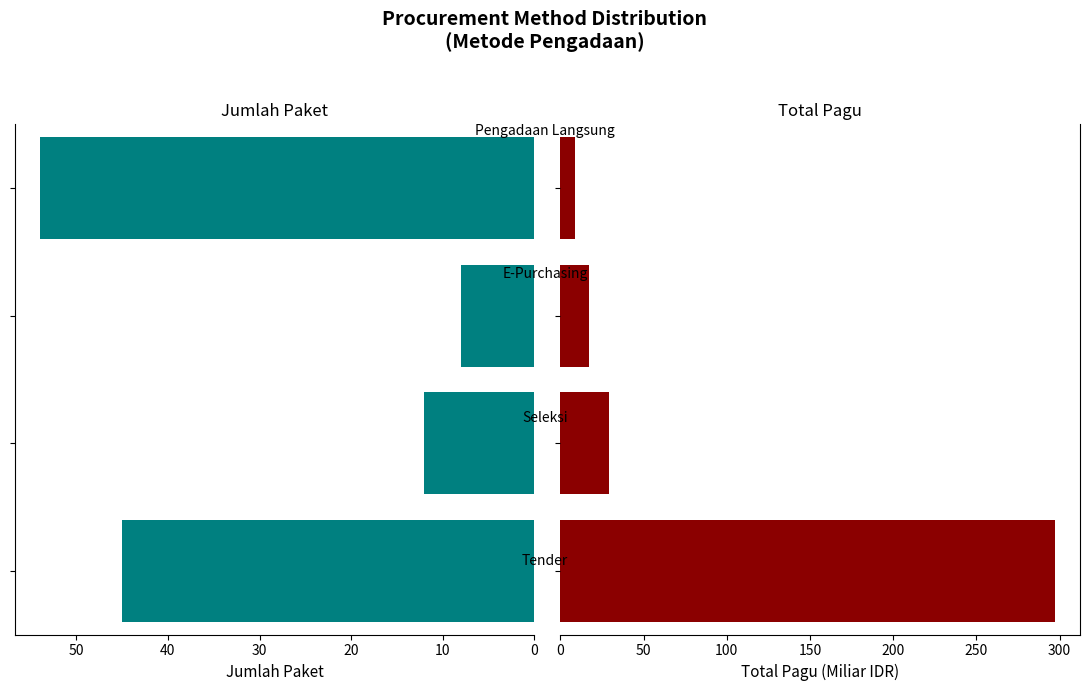

Does the chart contain any negative values?

No